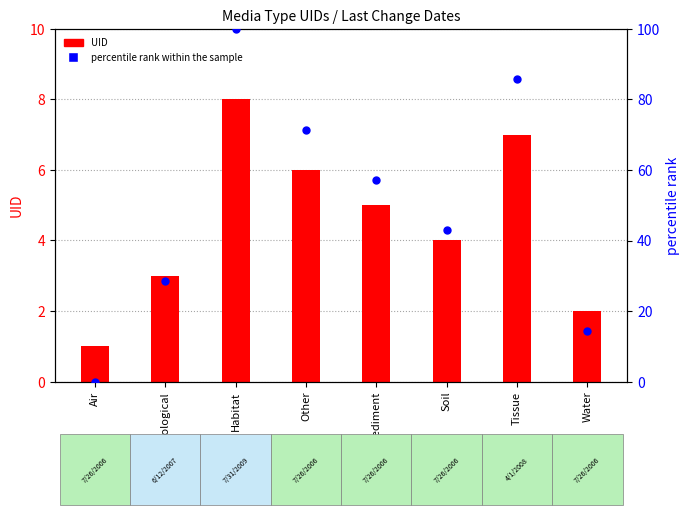

Which series has the widest spread of Y values?

percentile rank within the sample